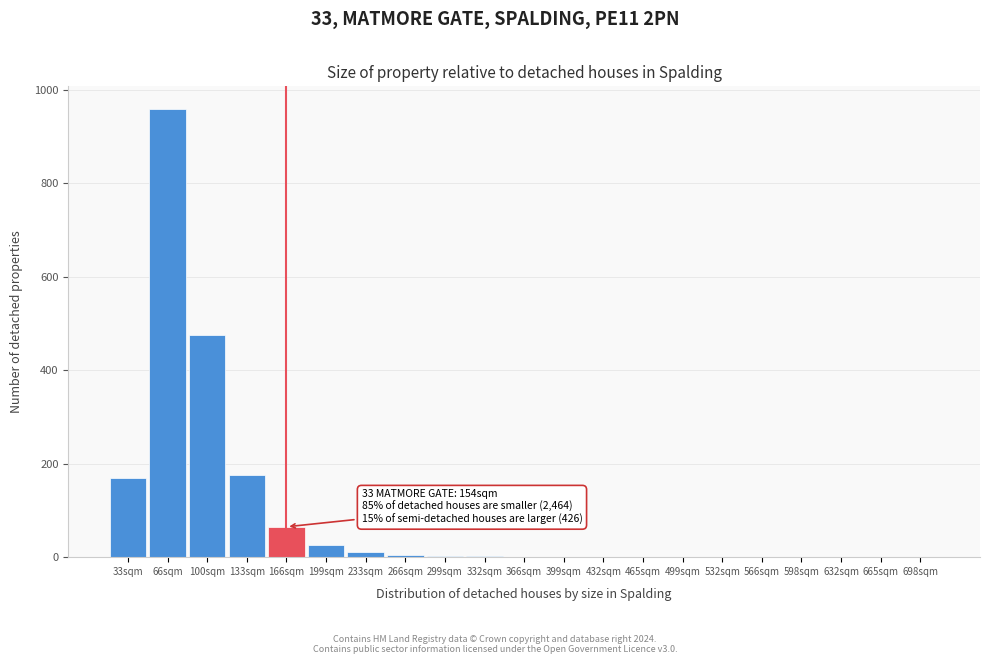

Between 33sqm and 632sqm, which is larger?

33sqm